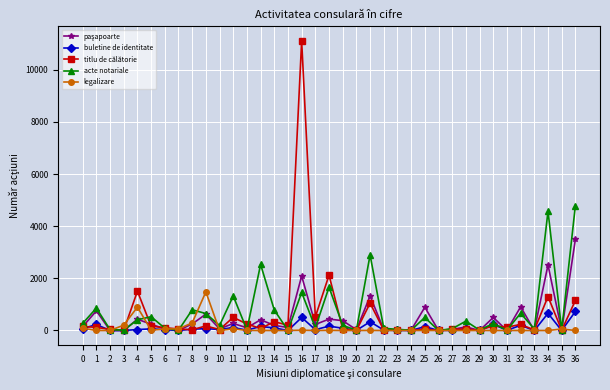

At which category is the sum across all series the highest?

16